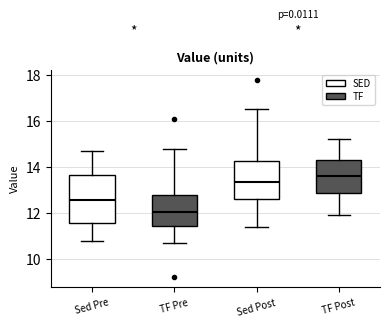

Where is the lower edge of the box for TF Pre on the y-axis? The values are not printed on the chart, so give them approximately, as read against the axis.

11.4